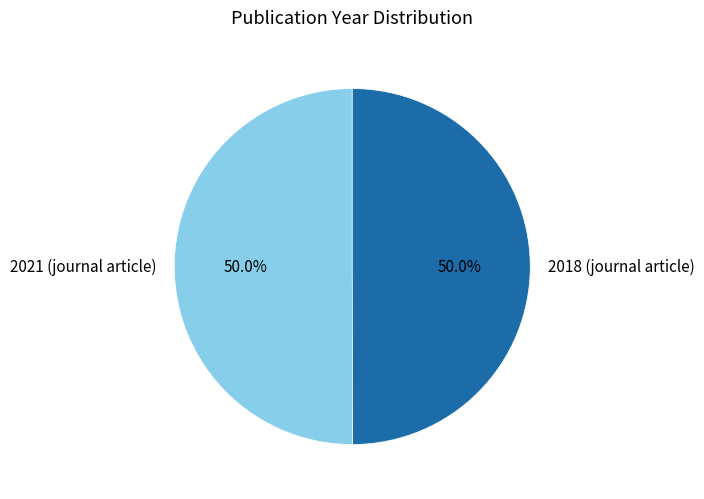

Count the number of slices in the pie.

2